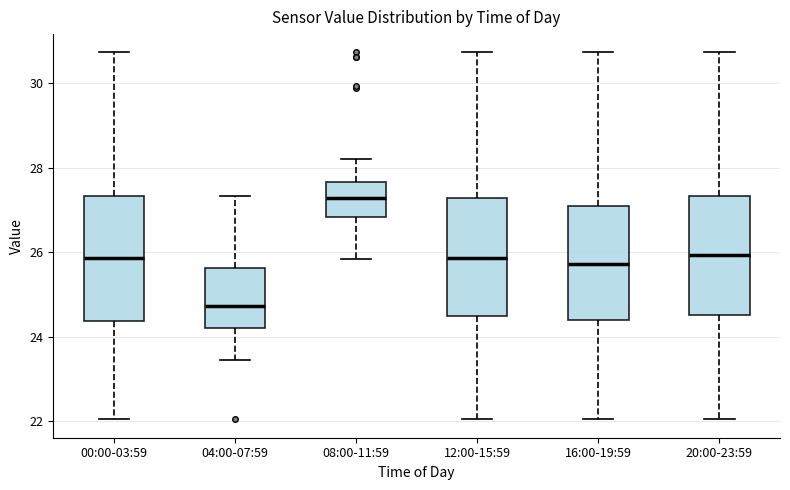

Where does the lower whisker of the box for 16:00-19:59 end on the y-axis? The values are not printed on the chart, so give them approximately, as read against the axis.

22.0